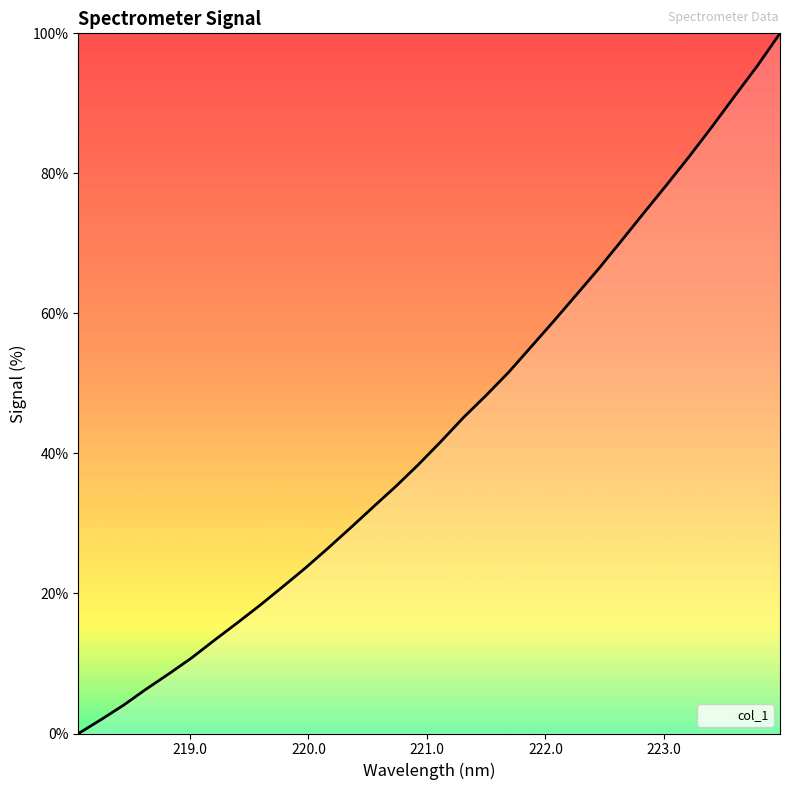

Reading right to left, transcribe all the data shown in this chart.

100.0	95.4	91.1	86.7	82.5	78.4	74.4	70.4	66.5	62.7	58.9	55.3	51.6	48.3	45.1	41.7	38.4	35.3	32.3	29.3	26.4	23.6	20.9	18.3	15.8	13.3	10.8	8.5	6.4	4.1	2.0	0.0